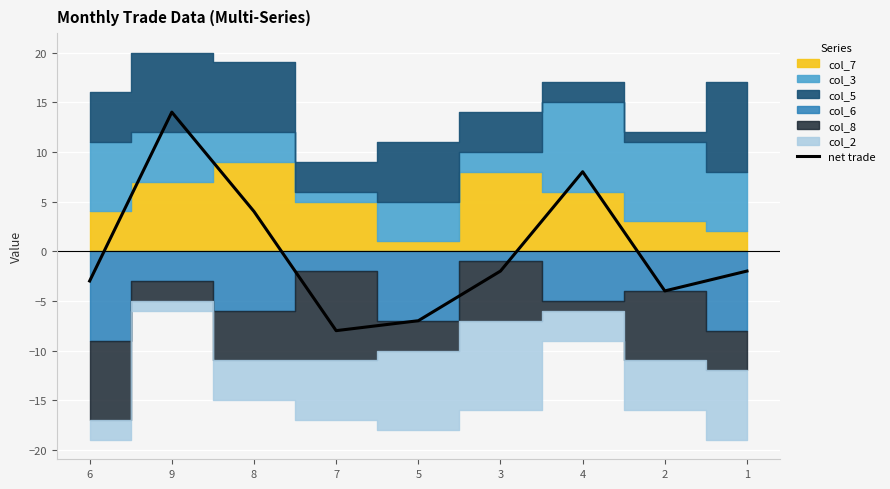

What is the label of the 1st point from the right?

1